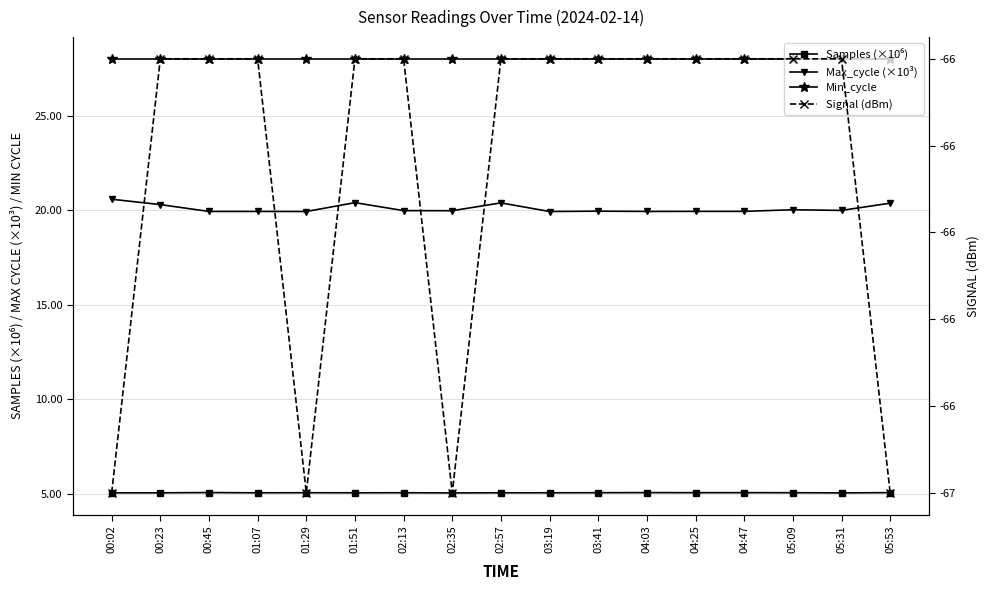

True or false: Min_cycle and Max_cycle (×10³) cross at least once.

False